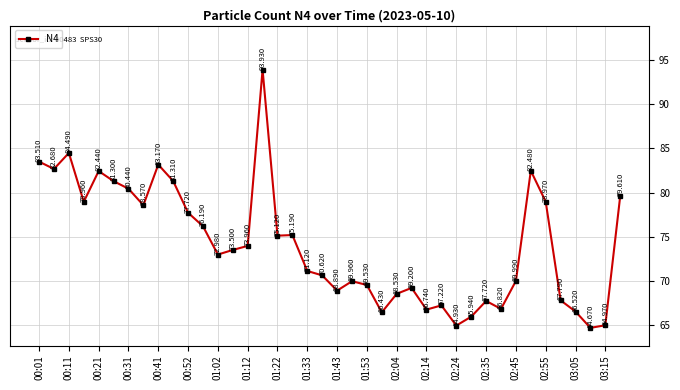

True or false: the data has more than 2 interior local peaks.

True